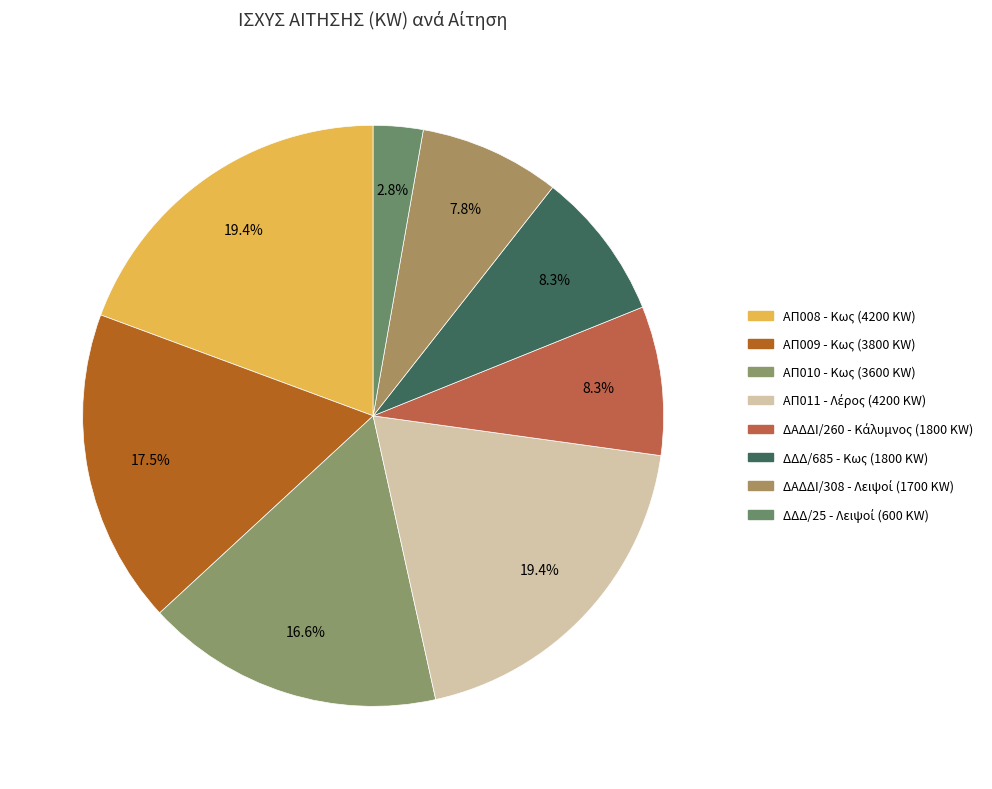

Combined, do ΔΔΔ/25 - Λειψοί (600 KW) and ΑΠ010 - Κως (3600 KW) account for over 50%?

No